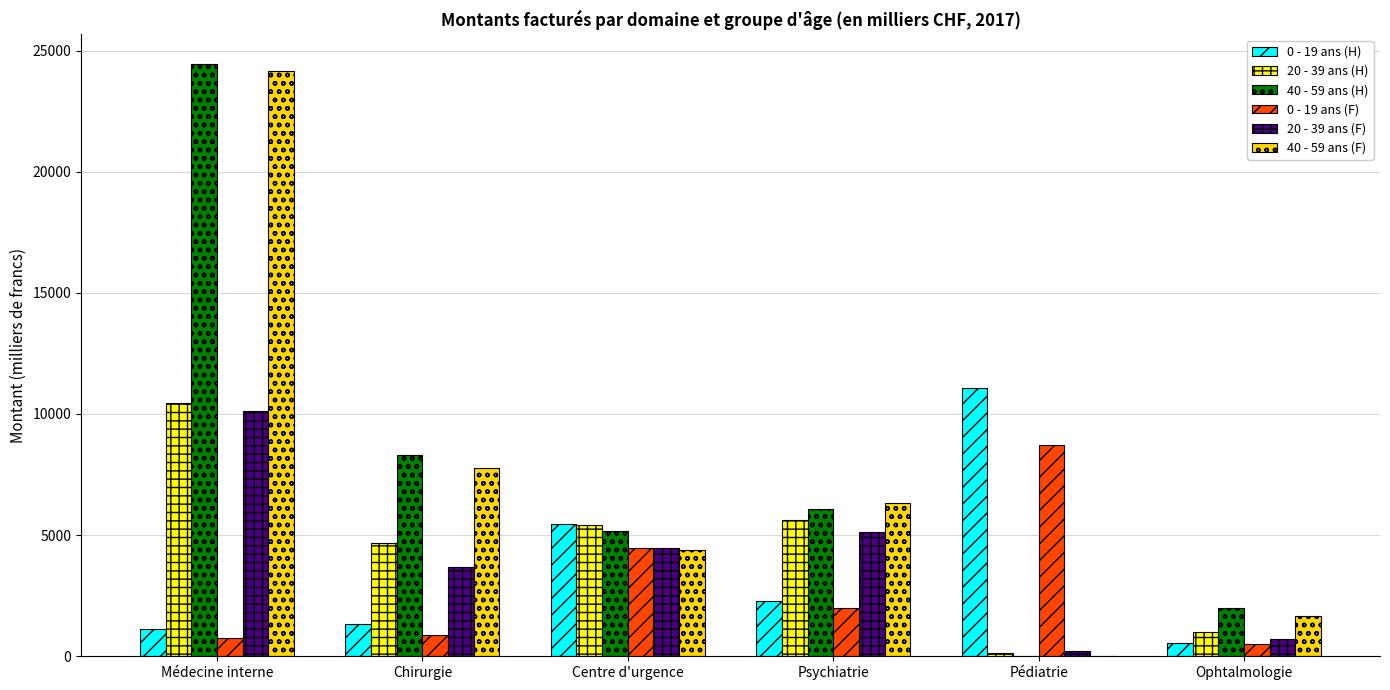

Is the value of 20 - 39 ans (H) at Psychiatrie greater than the value of 0 - 19 ans (H) at Ophtalmologie?

Yes